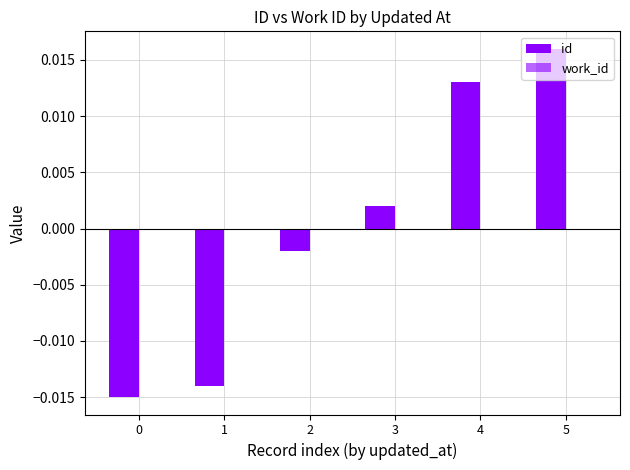

Reading right to left, list all the values displayed in this chart.

id: 5=0.0	4=0.0	3=0.0	2=-0.0	1=-0.0	0=-0.0
work_id: 5=0.0	4=0.0	3=0.0	2=0.0	1=0.0	0=0.0